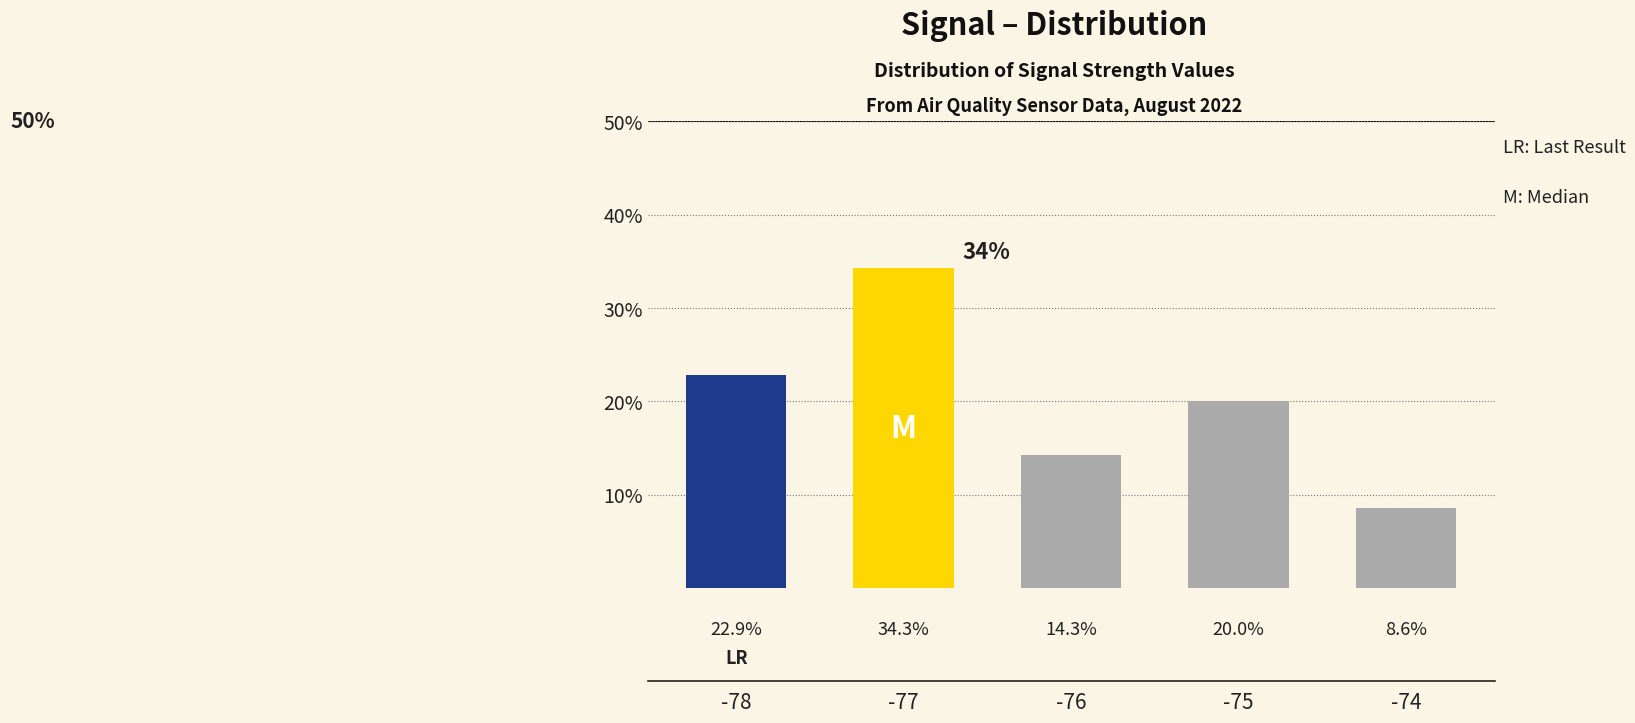

Reading left to right, list all the values displayed in this chart.

-78=22.9	-77=34.3	-76=14.3	-75=20.0	-74=8.6